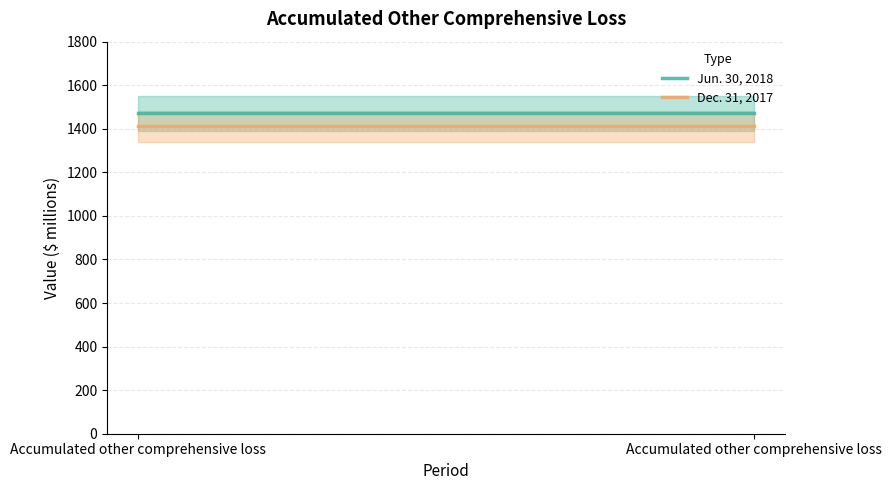

True or false: Jun. 30, 2018 has a value of 1471 at Accumulated other comprehensive loss.

True